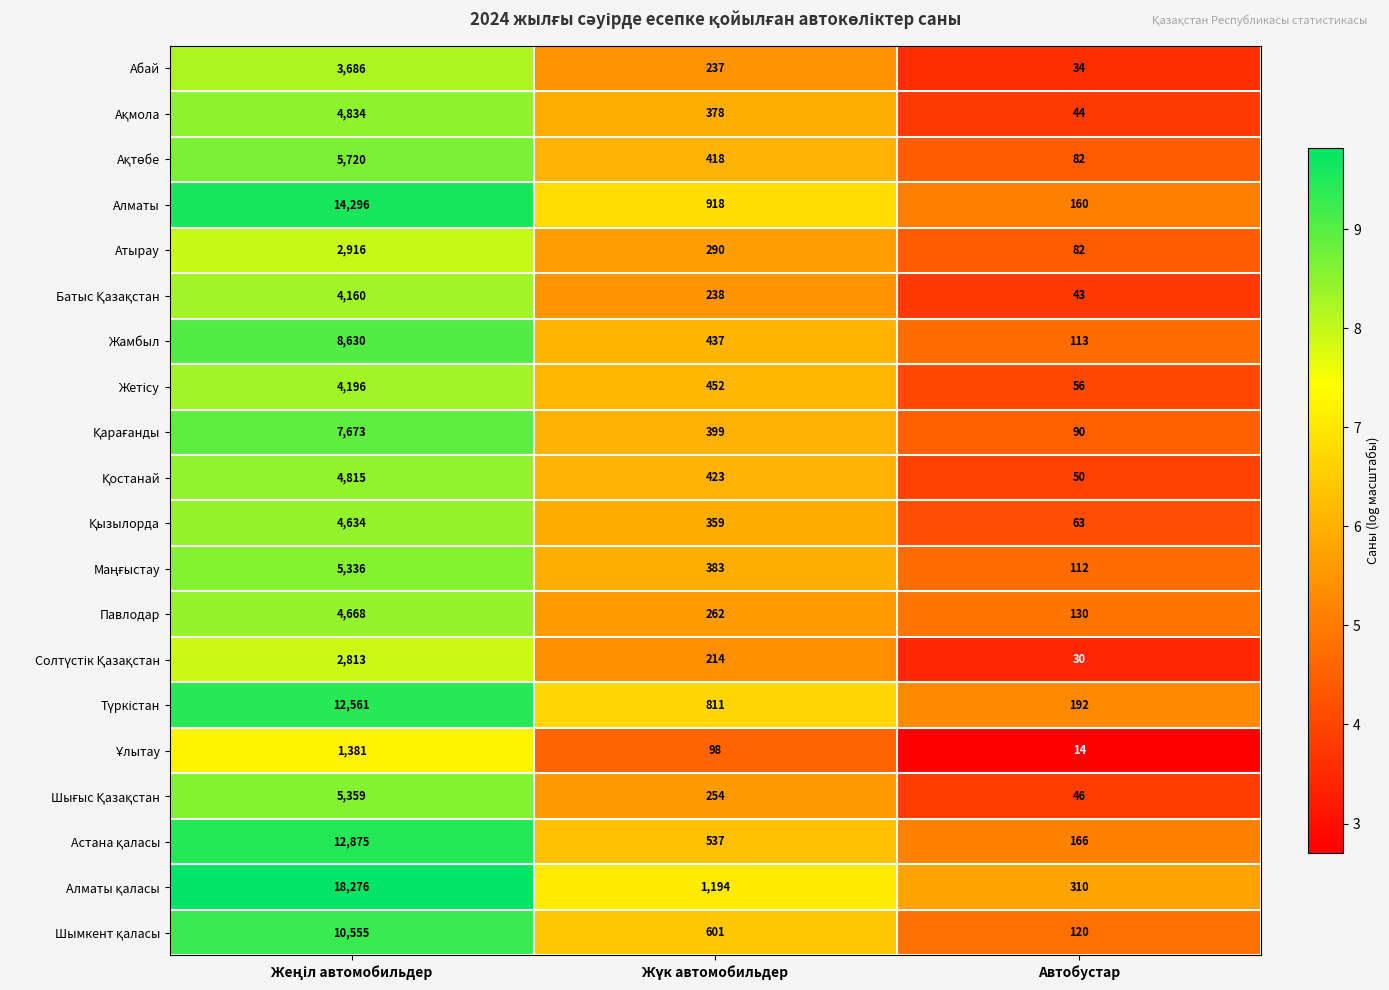

What is the difference between the second highest and minimum values in the Атырау series?

208